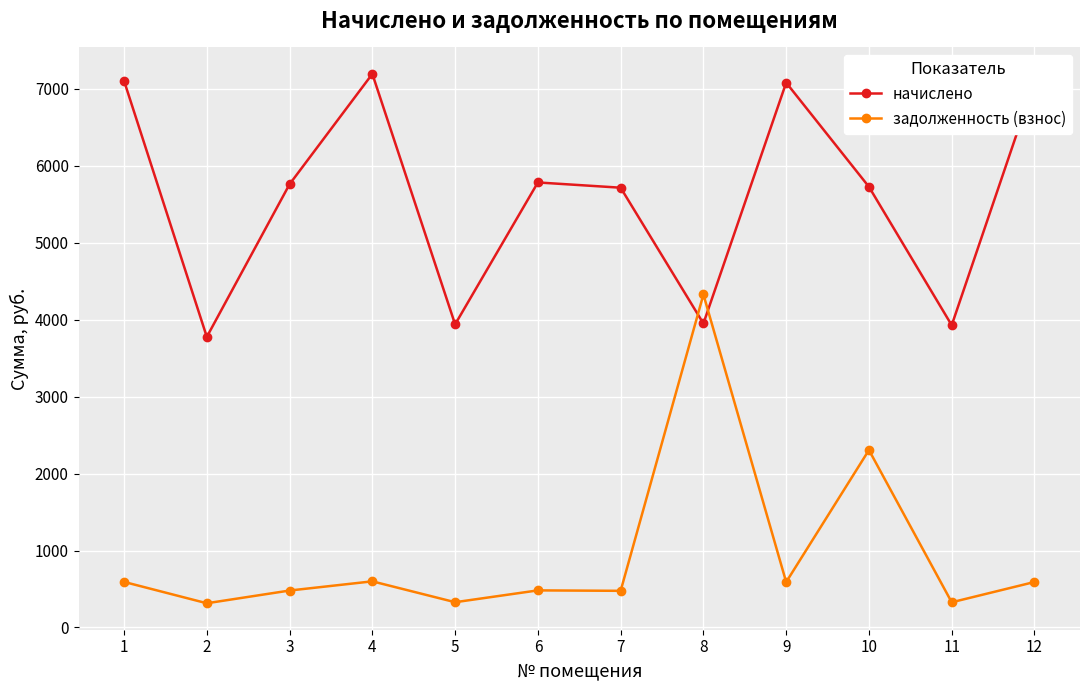

What is the sum of all начислено values?

67069.6